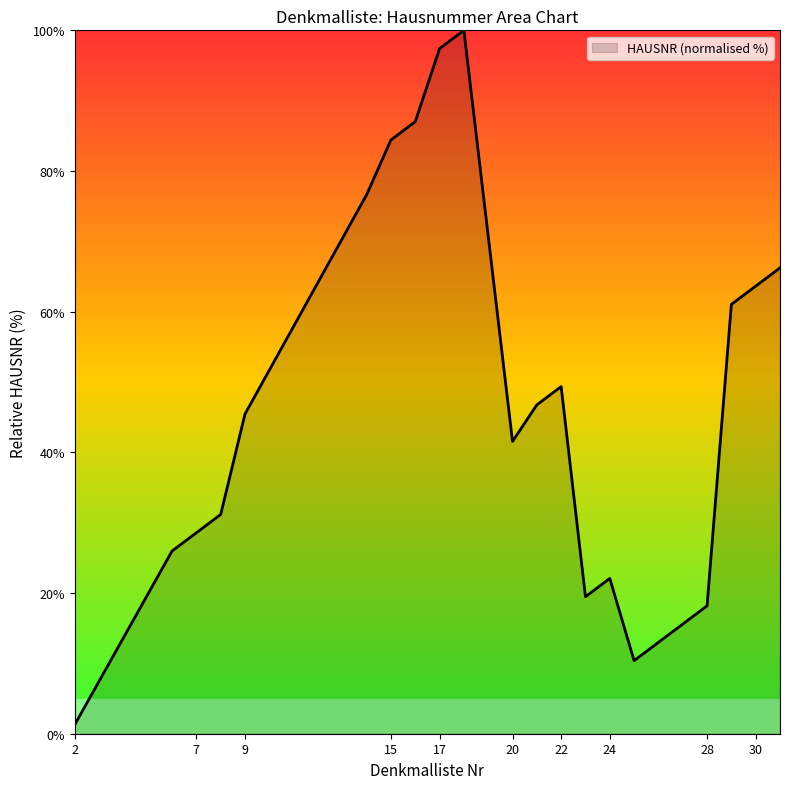

What is the difference between the maximum and minimum values?

98.7